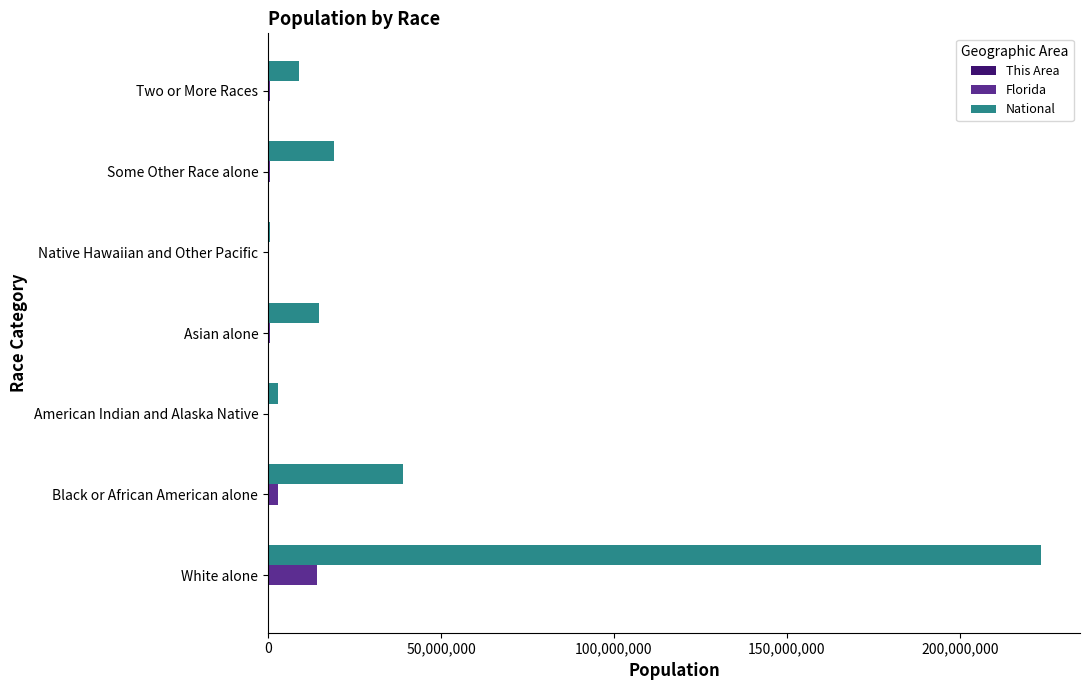

At which category is the sum across all series the highest?

White alone